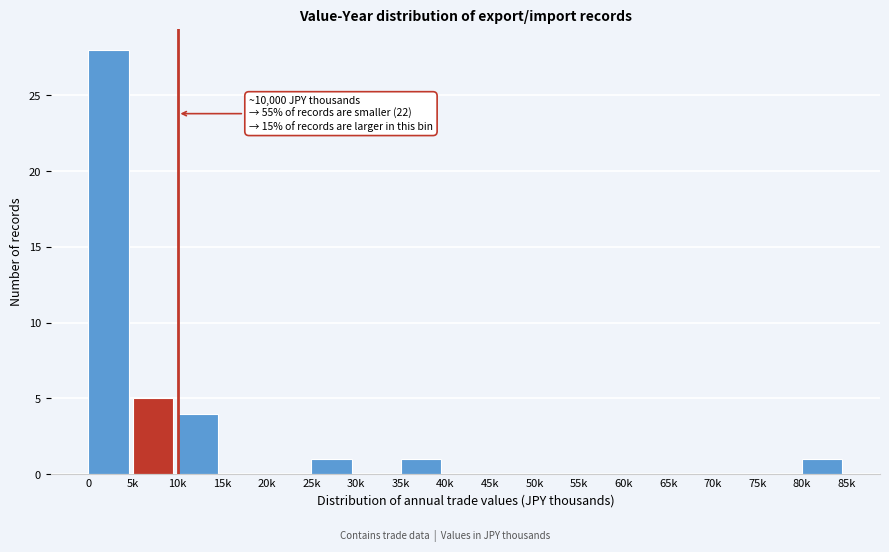

Reading right to left, extract all data points from this chart.

80k=1	75k=0	70k=0	65k=0	60k=0	55k=0	50k=0	45k=0	40k=0	35k=1	30k=0	25k=1	20k=0	15k=0	10k=4	5k=5	0=28